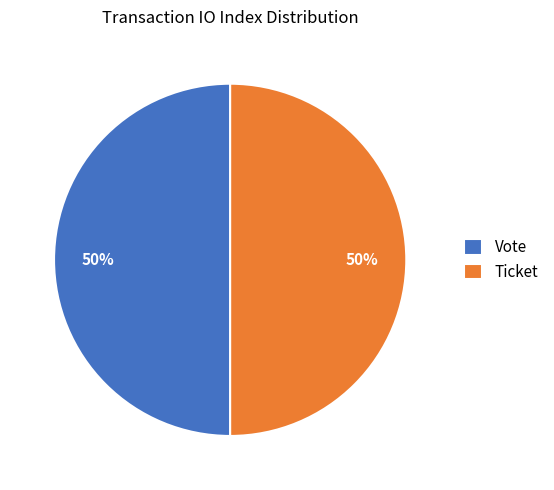

To the nearest percent, what portion does Ticket represent?

50%